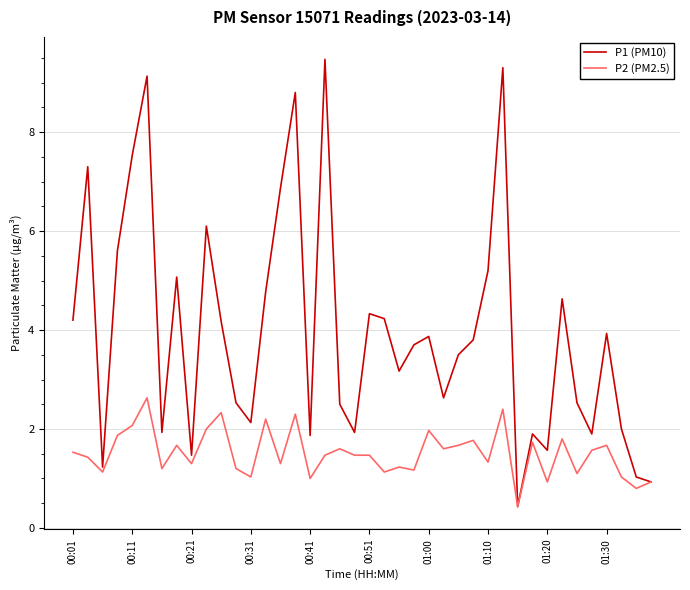

Which series has the largest total across all categories?

P1 (PM10)